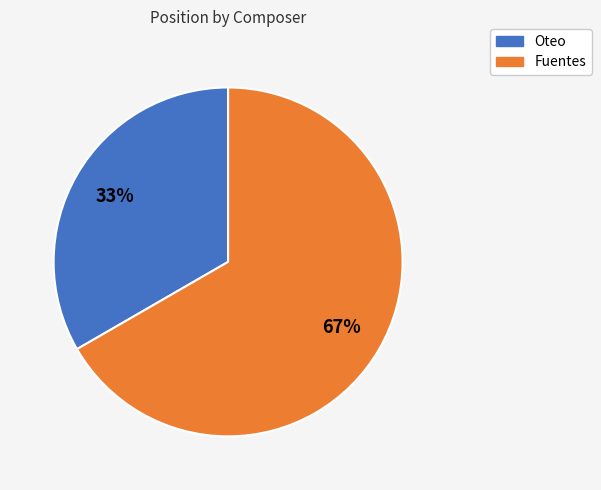

What is the ratio of the value at Oteo to the value at Fuentes?

0.5